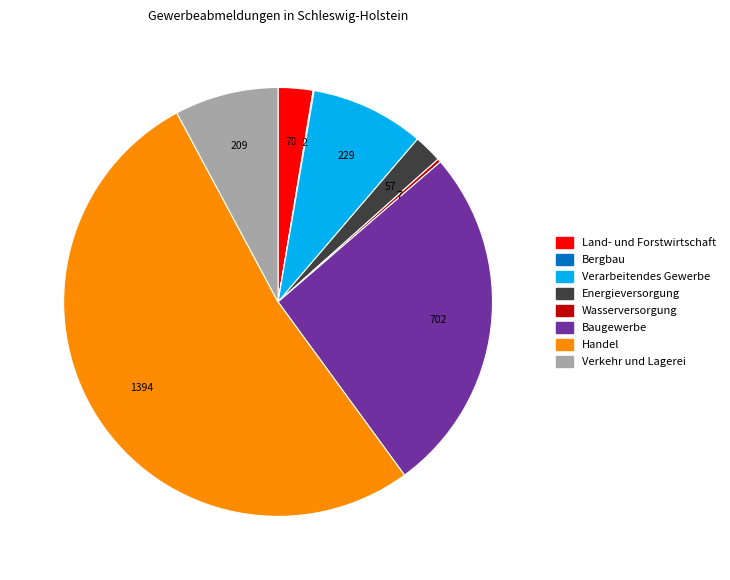

True or false: Baugewerbe accounts for 21% of the total.

False